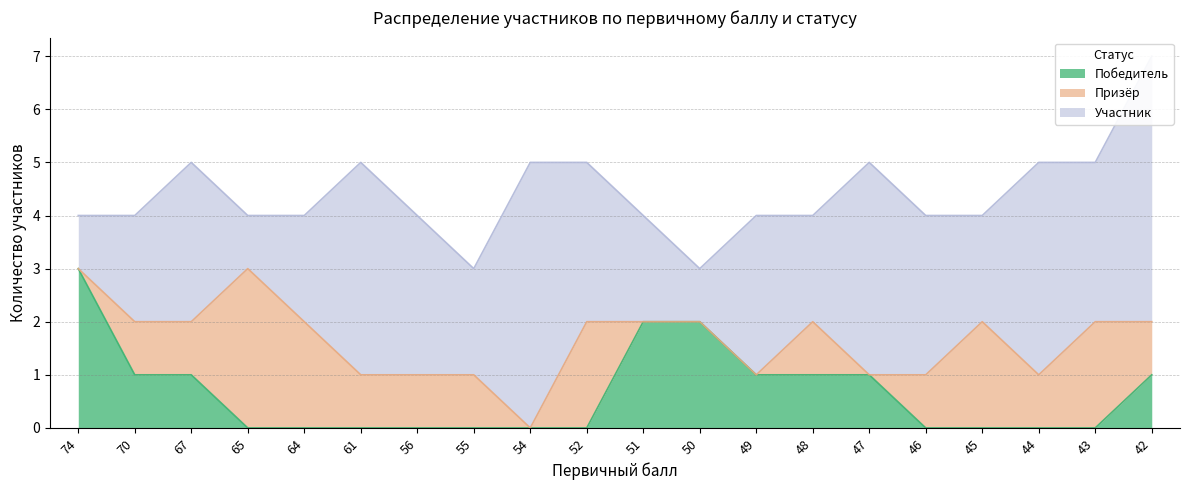

What is the total value across all series at 70?

4